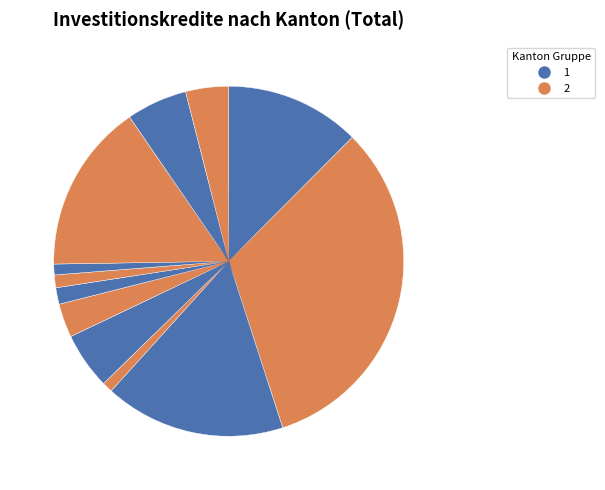

Which slice is the largest?

BE